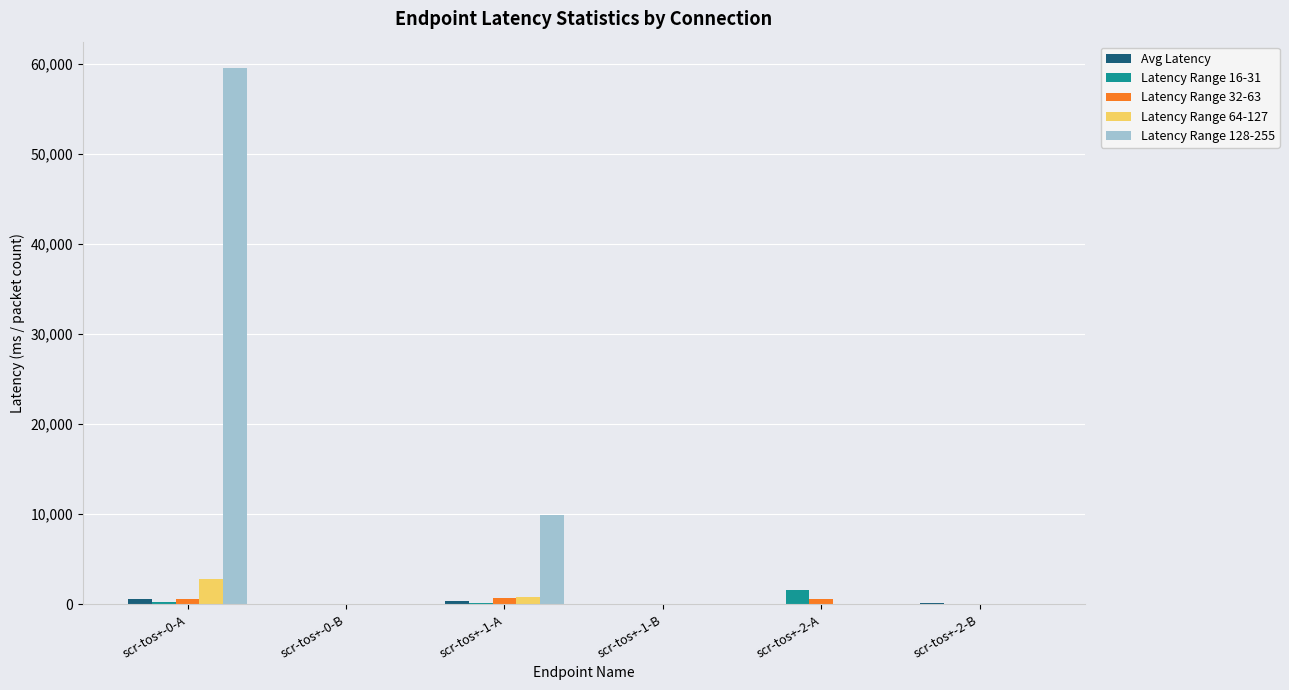

Is the value of Latency Range 32-63 at scr-tos+-0-A greater than the value of Latency Range 128-255 at scr-tos+-0-B?

Yes